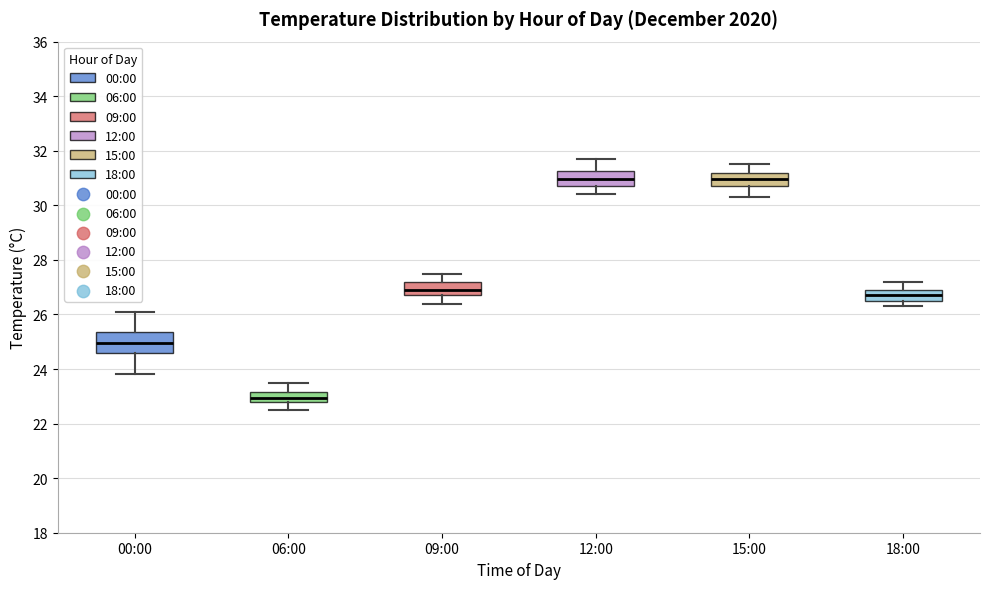

Reading left to right, read every box against the y-axis: the position of its median line, the range the box covers, and the ends of its whiskers. The values are not printed on the chart, so give them approximately, as read against the axis.

00:00: median 25.0, box 24.6 to 25.4, whiskers 23.8 to 26.2
06:00: median 23.0, box 22.8 to 23.2, whiskers 22.6 to 23.6
09:00: median 27.0, box 26.8 to 27.2, whiskers 26.4 to 27.6
12:00: median 31.0, box 30.8 to 31.2, whiskers 30.4 to 31.8
15:00: median 31.0, box 30.8 to 31.2, whiskers 30.4 to 31.6
18:00: median 26.8, box 26.6 to 27.0, whiskers 26.4 to 27.2